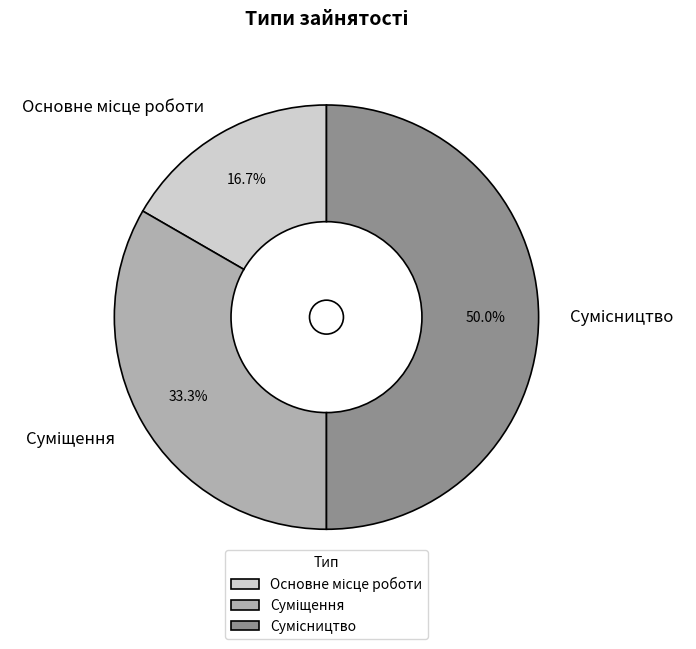

How many slices are in this pie chart?

3